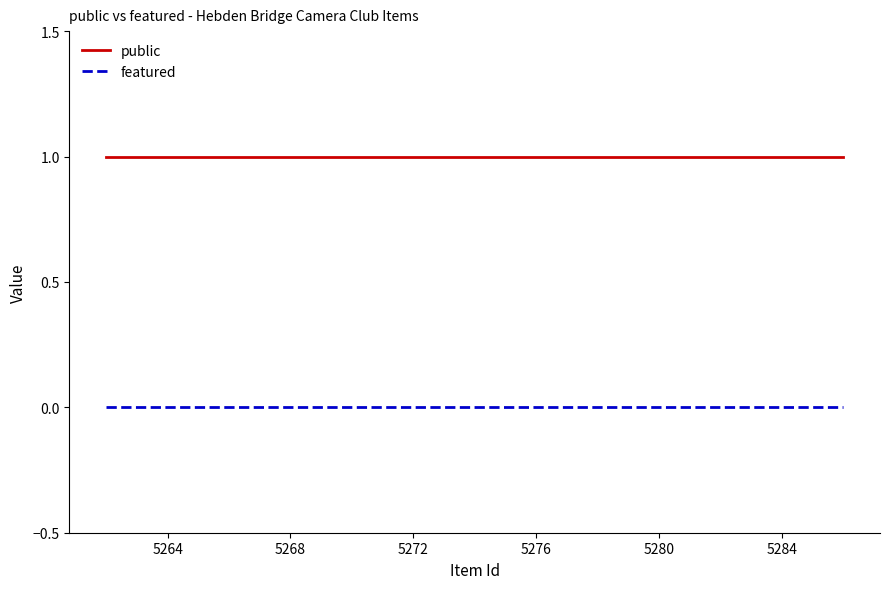

True or false: public and featured intersect in this chart.

False